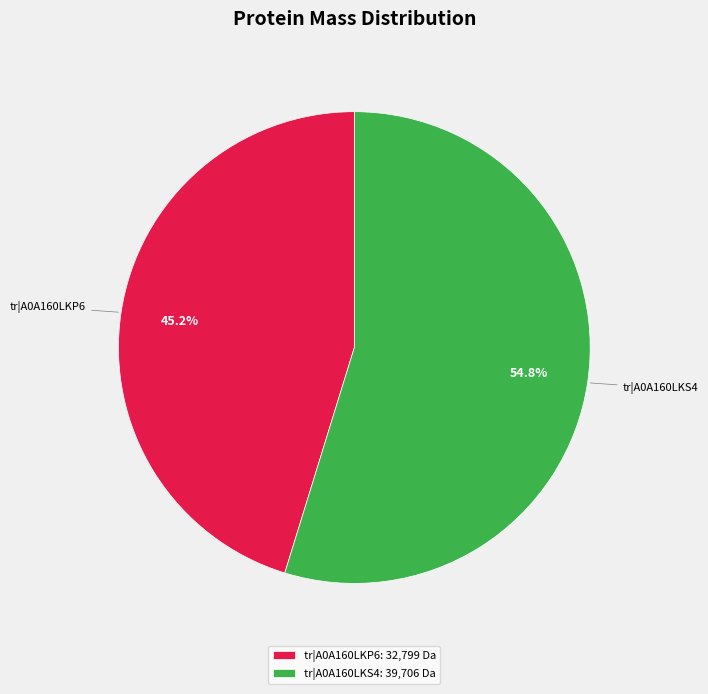

What is the ratio of the value at tr|A0A160LKP6 to the value at tr|A0A160LKS4?

0.8